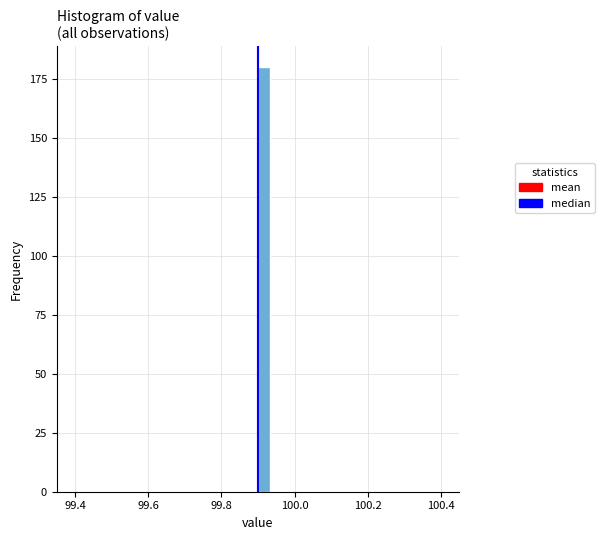

Read against the x-axis, roughly where is the centre of the tallest bar?

99.92